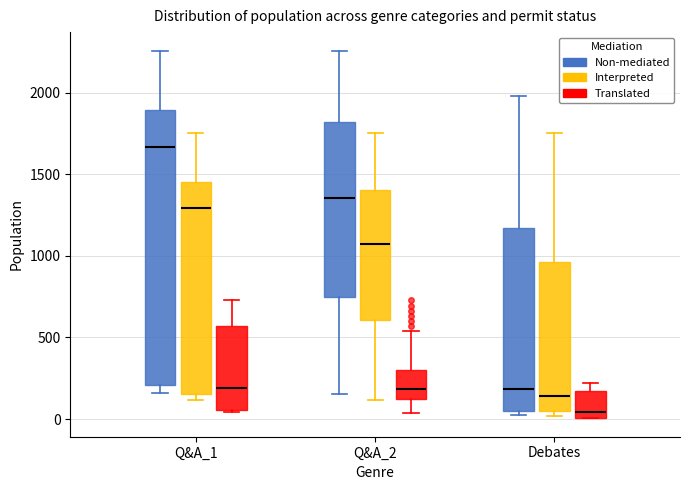

Which box has the lowest median line?

Debates (Translated)